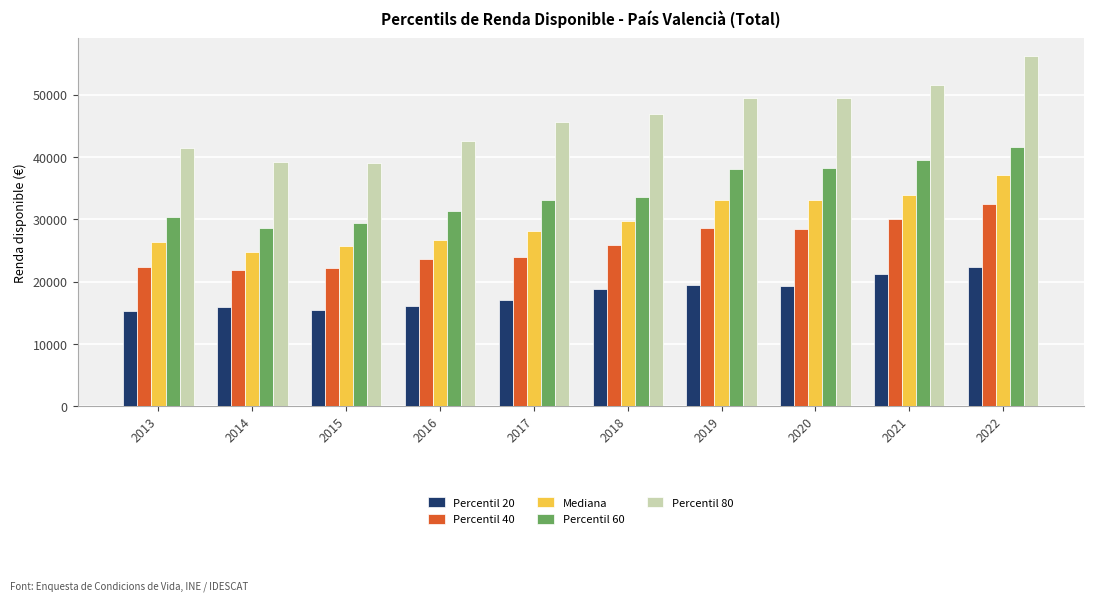

How many data points in Percentil 80 are above 46970?

5